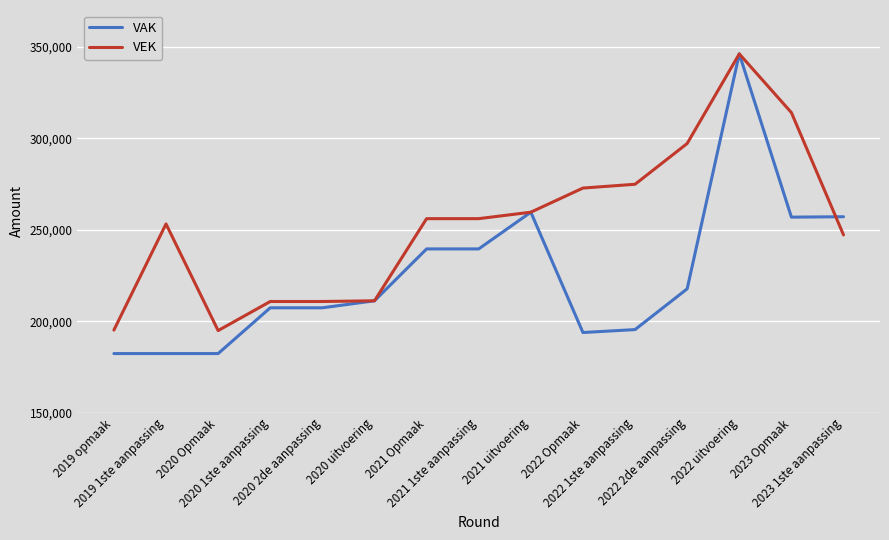

What is the lowest value of the VEK series?

194894